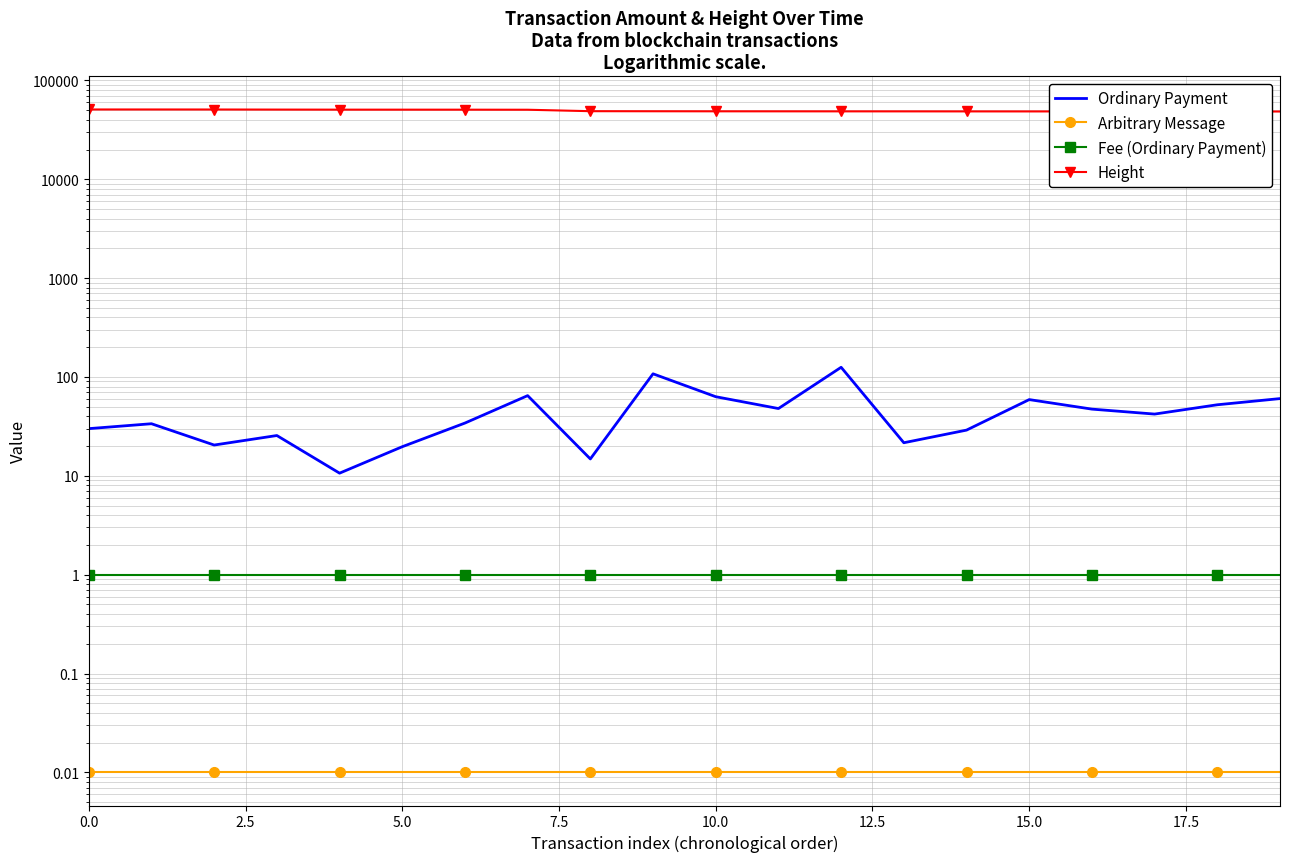

How many lines are shown in the chart?

4